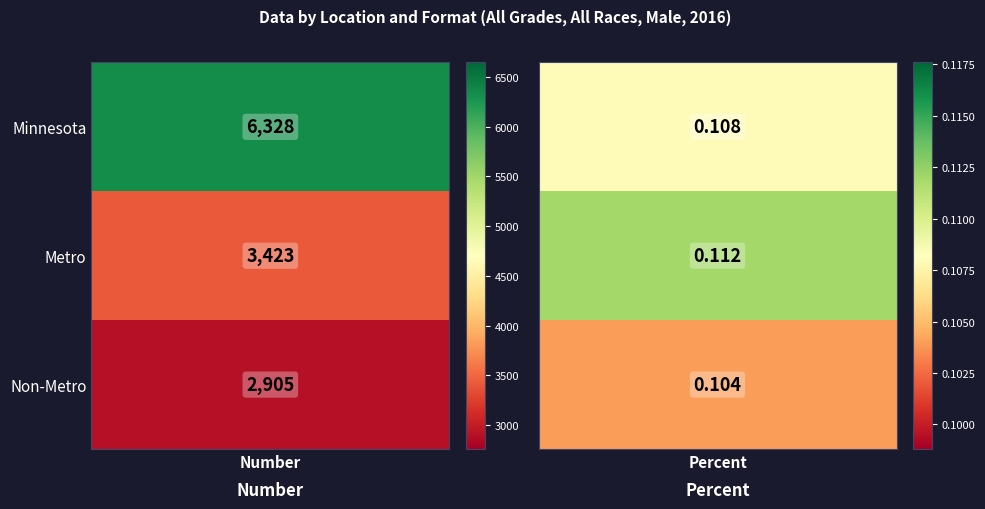

What is the difference between the Non-Metro values at Number and Percent?

2904.9